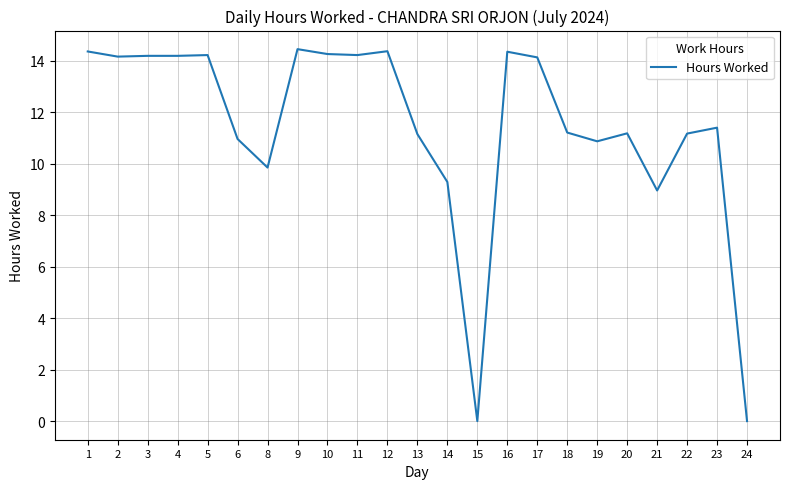

What is the sum of the values at 19 and 3?

25.1